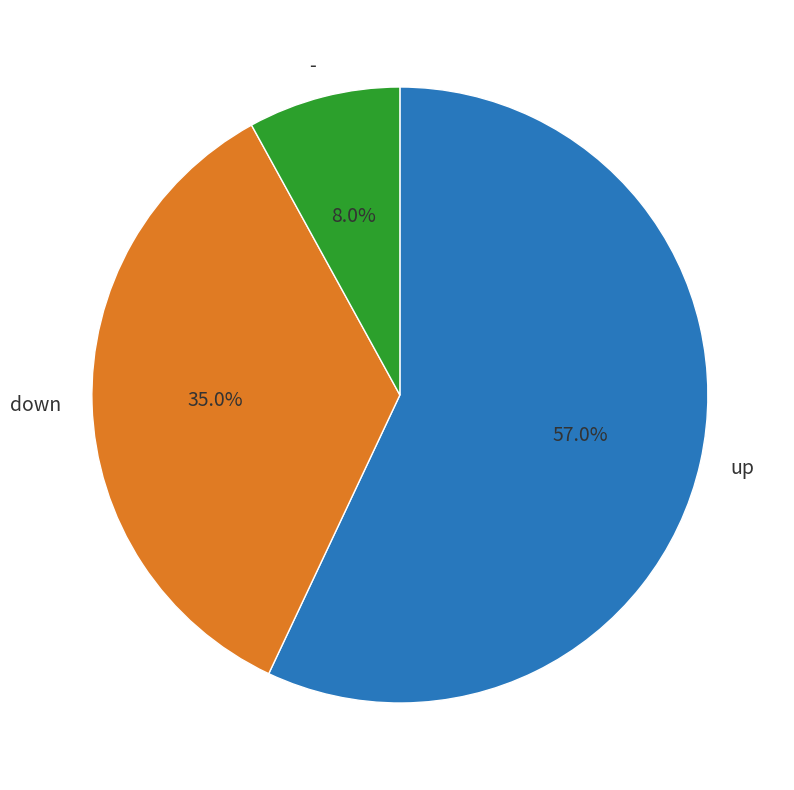

To the nearest percent, what percentage of the pie is up?

57%